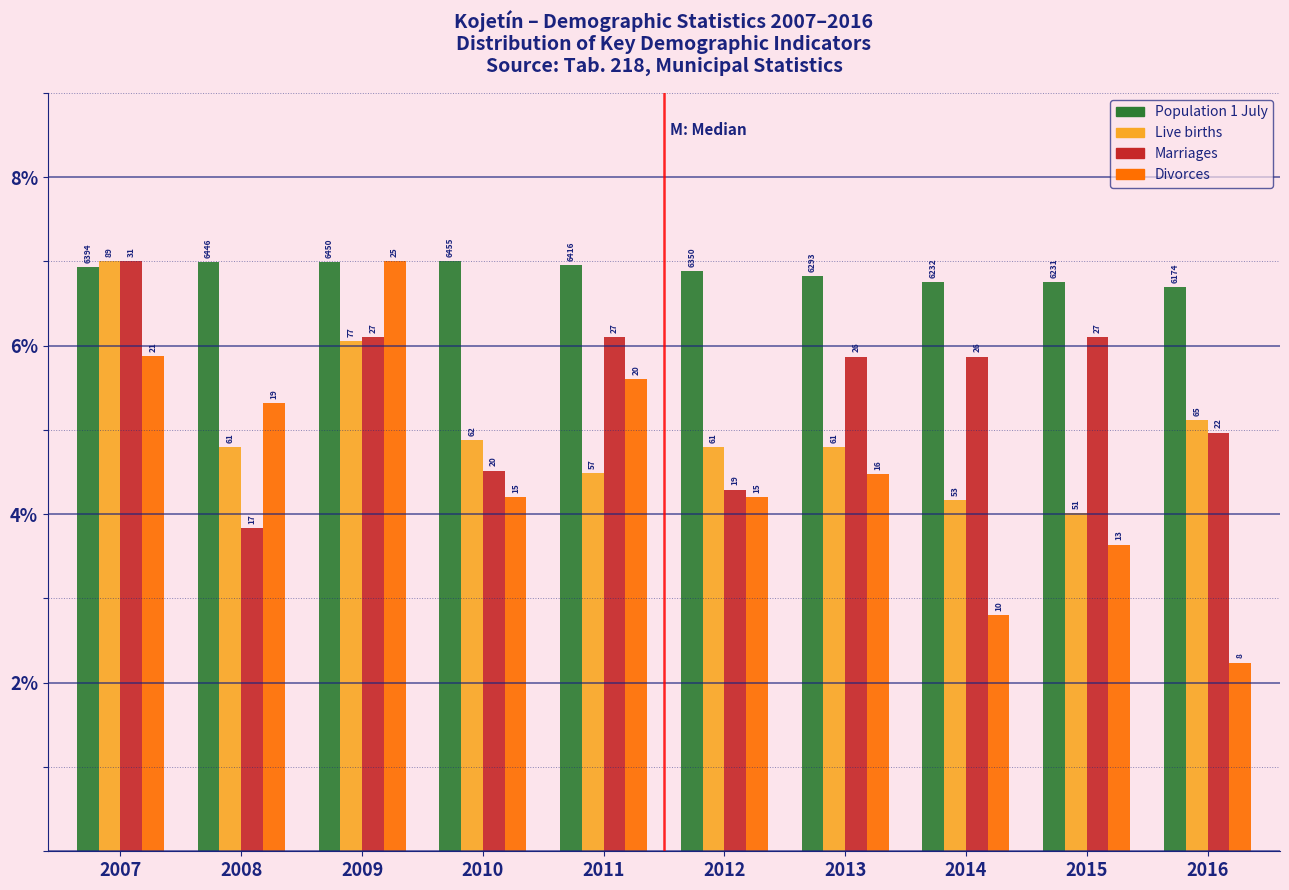

Are the bars horizontal?

No